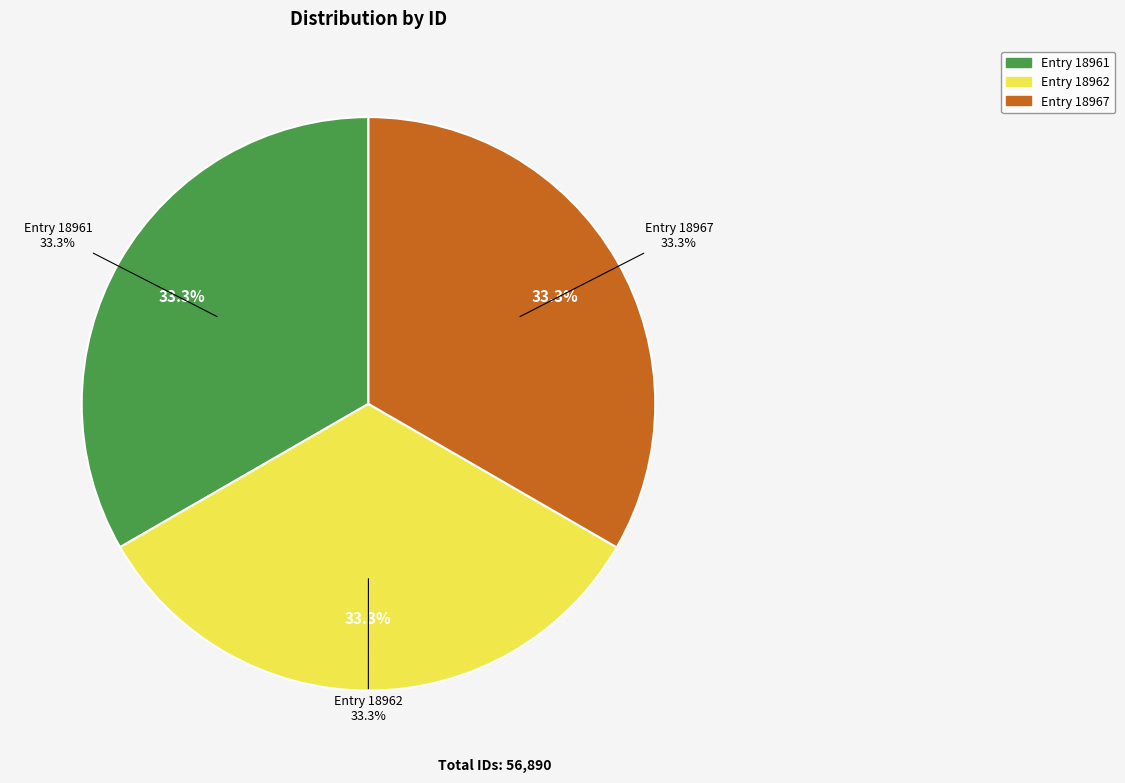

True or false: Reading / Writing / Introductory Essays (18967) accounts for 40% of the total.

False